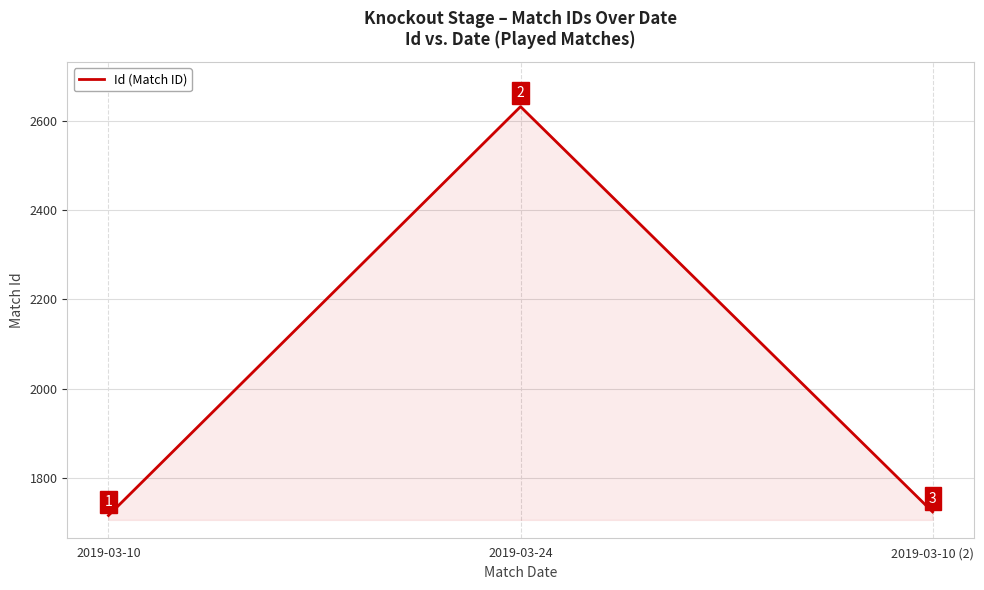

What is the change in value from 2019-03-10 to 2019-03-24?

+918